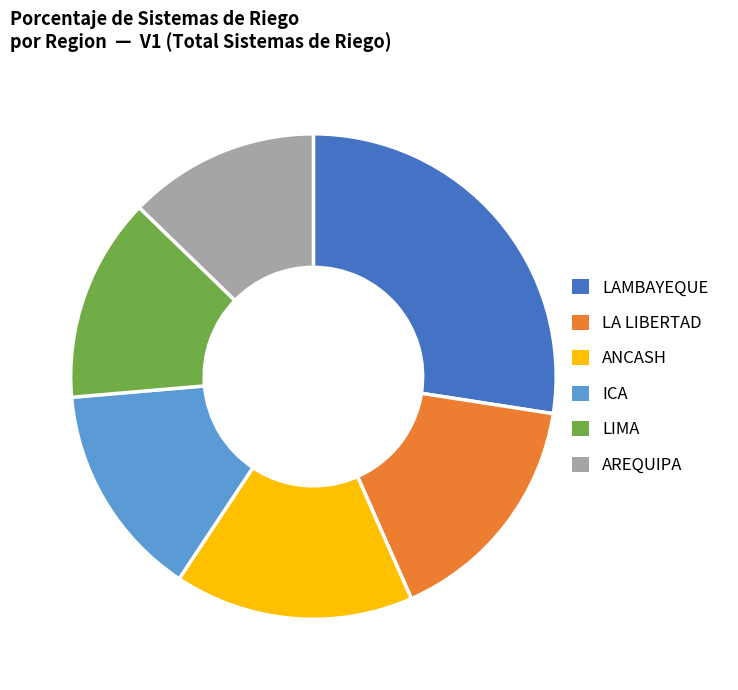

Is it true that LIMA is 5% of the pie?

False